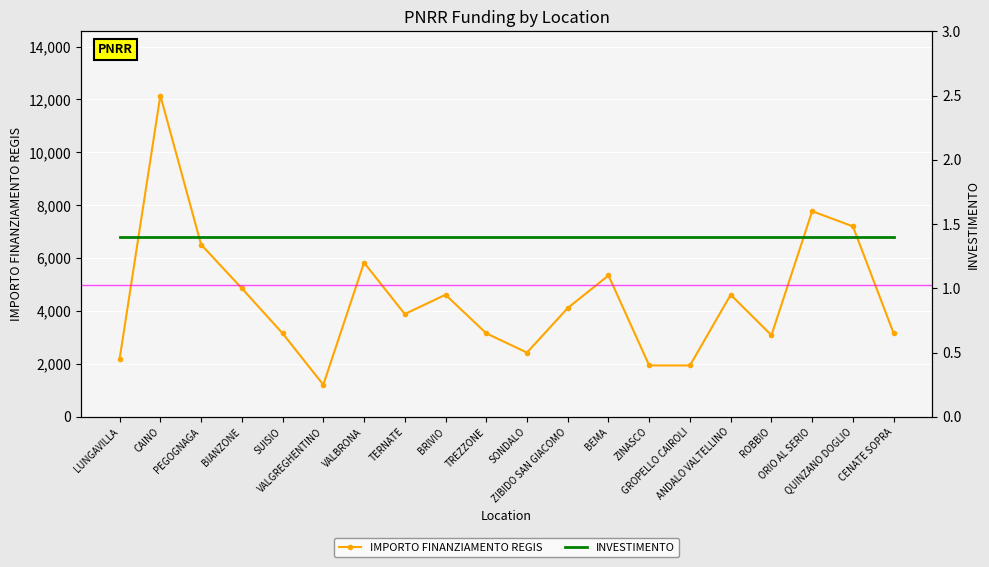

At which category does the data reach its first local peak?

CAINO